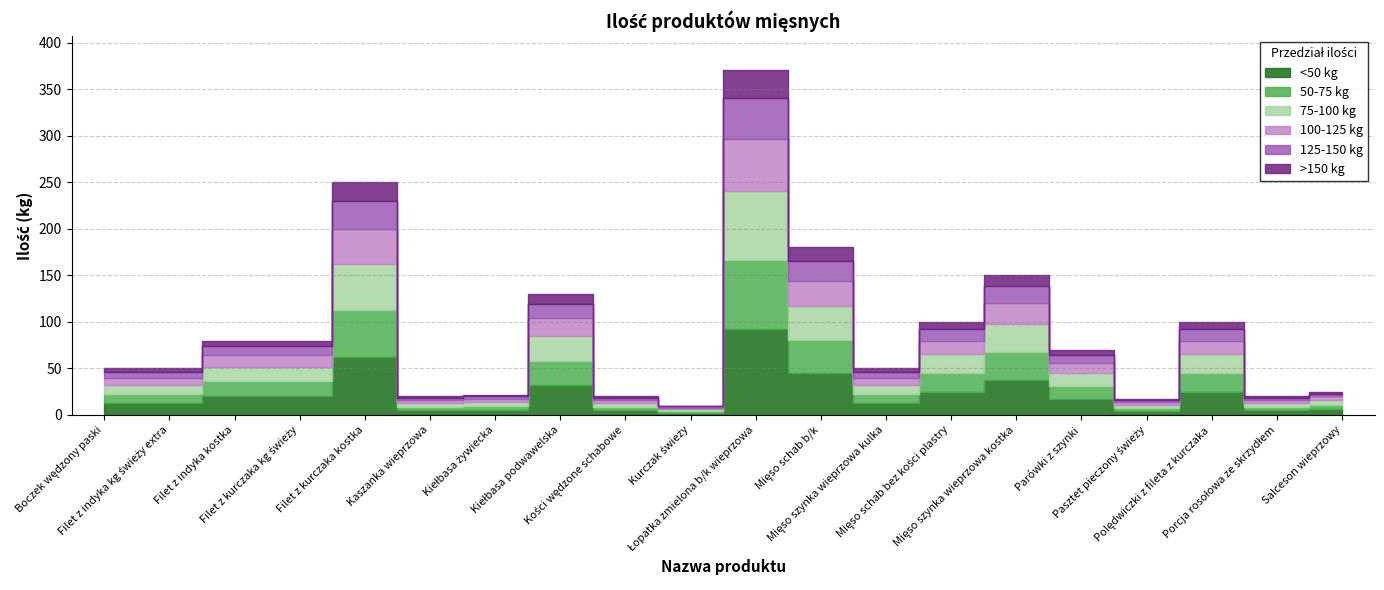

Which label corresponds to the largest value in the chart?

Łopatka zmielona b/k wieprzowa